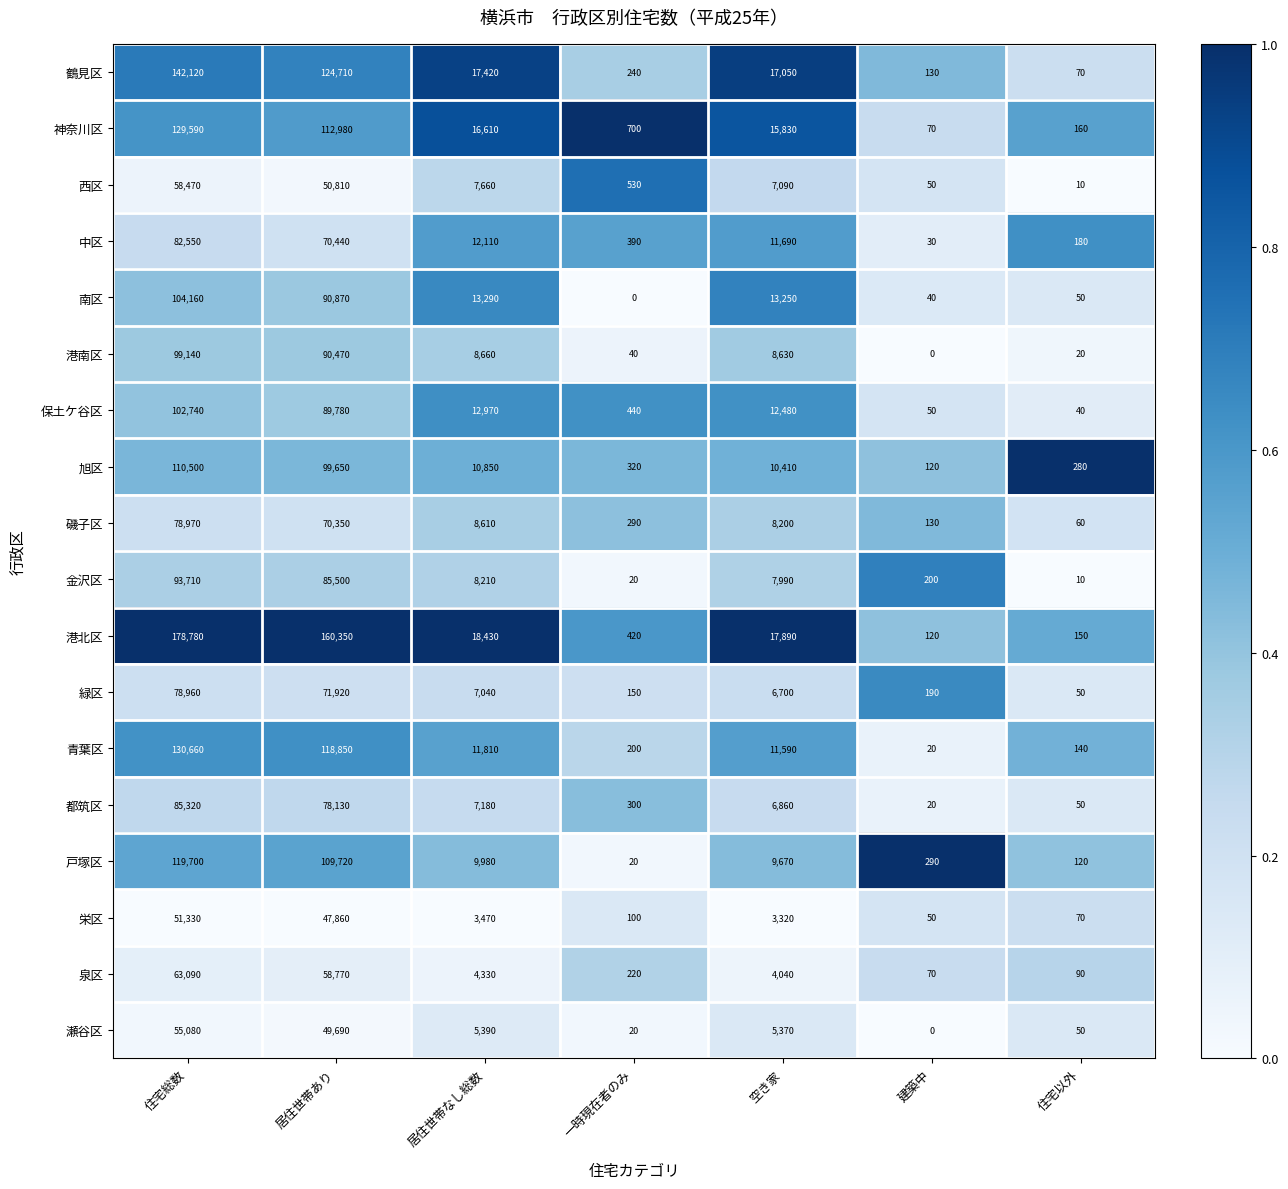

Rank the series by their maximum value, from highest to lowest.

港北区, 鶴見区, 青葉区, 神奈川区, 戸塚区, 旭区, 南区, 保土ケ谷区, 港南区, 金沢区, 都筑区, 中区, 磯子区, 緑区, 泉区, 西区, 瀬谷区, 栄区